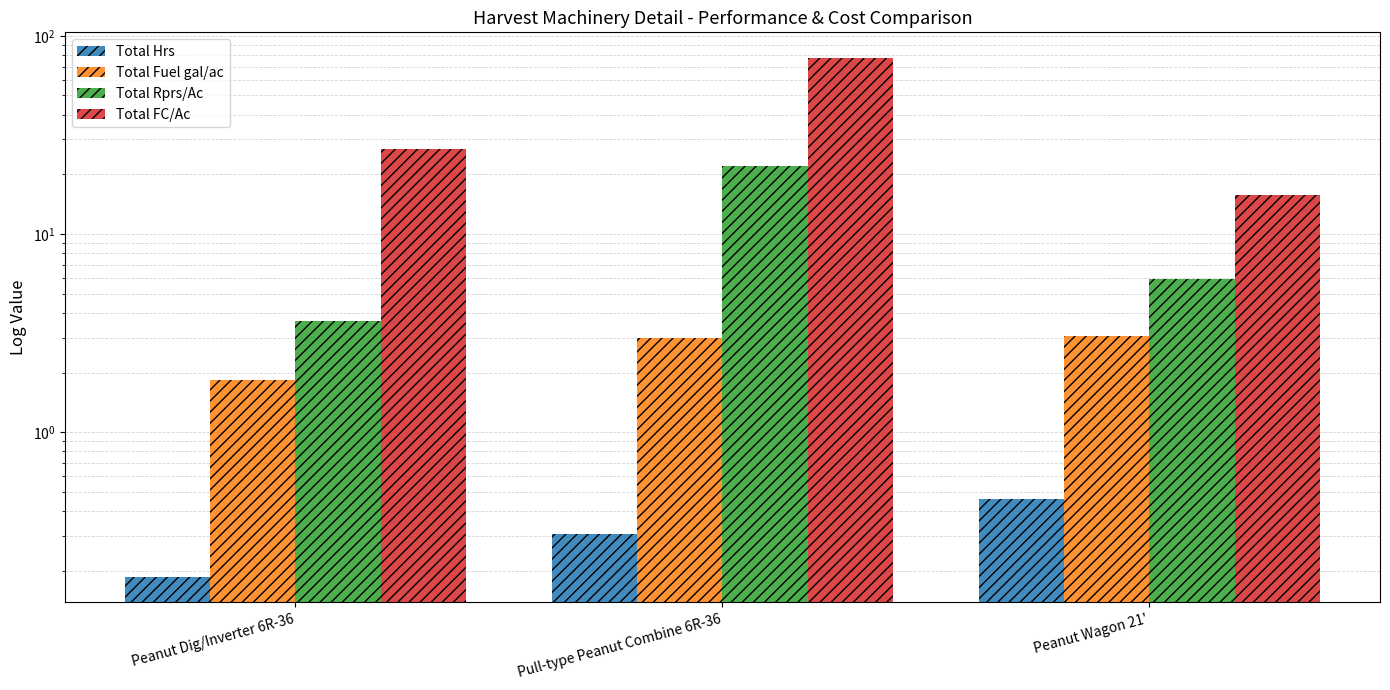

Which series has the largest total across all categories?

Total FC/Ac